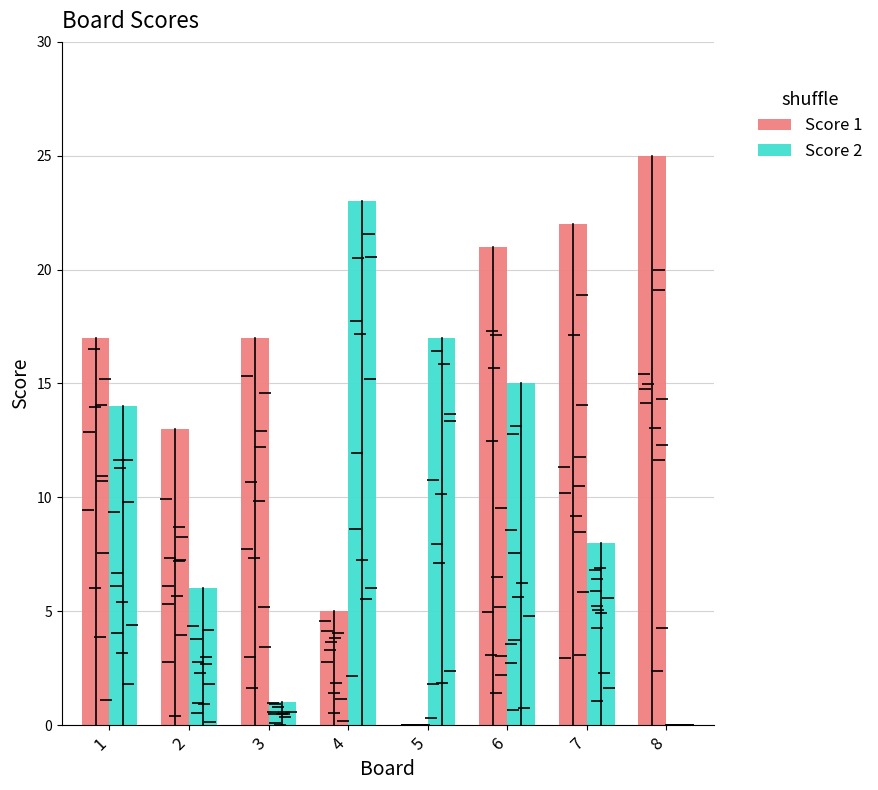

What value does the Score 2 series have at 2, to the nearest 10?

10